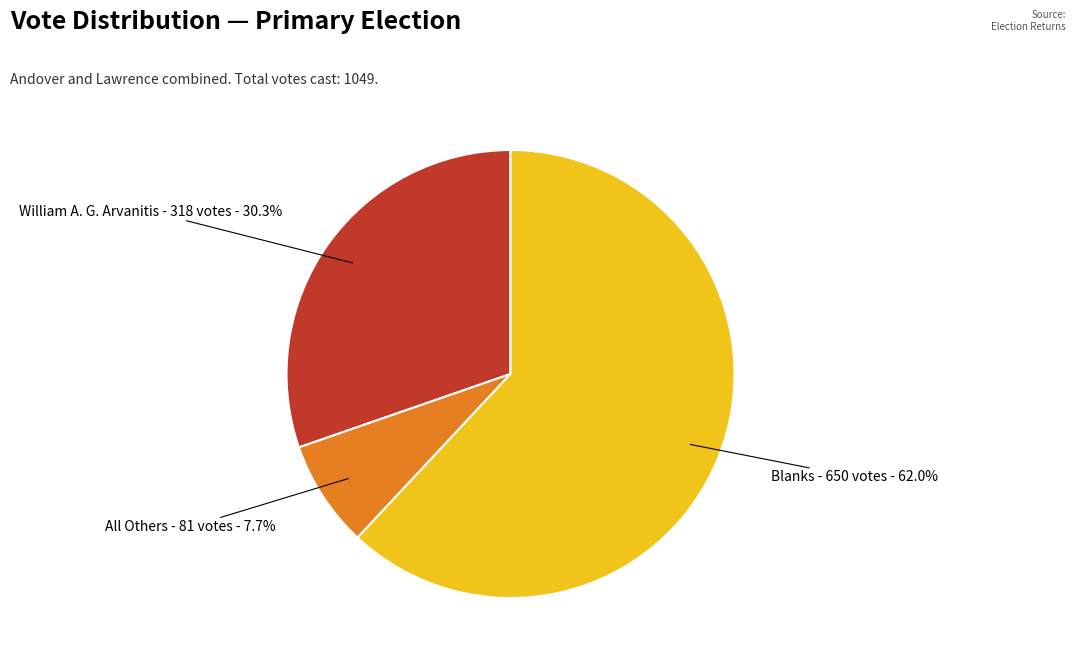

Is there any slice that represents more than half of the pie?

Yes